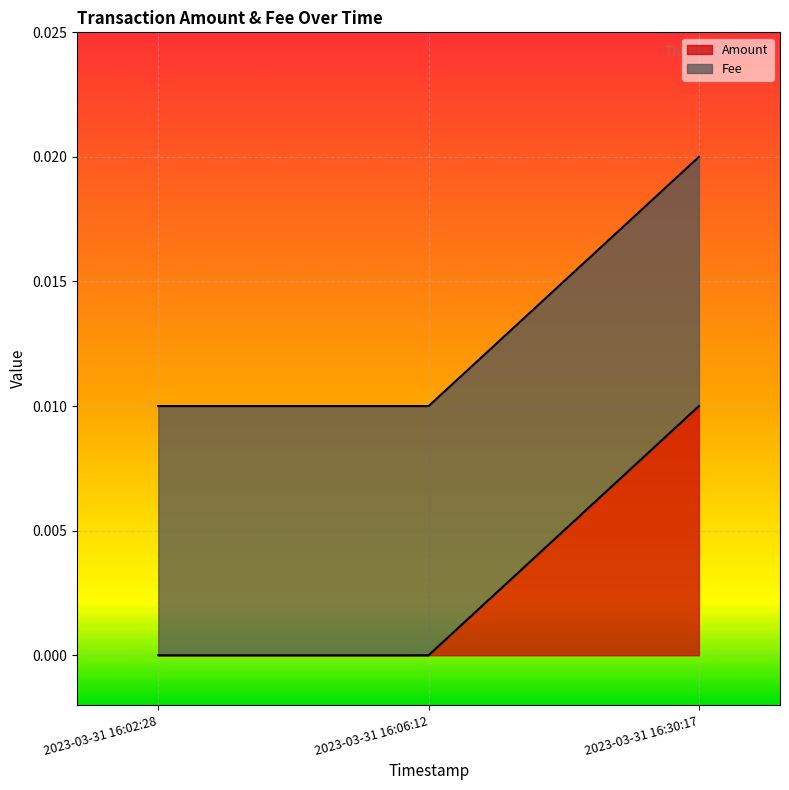

What is the label of the 3rd point from the left?

2023-03-31 16:30:17